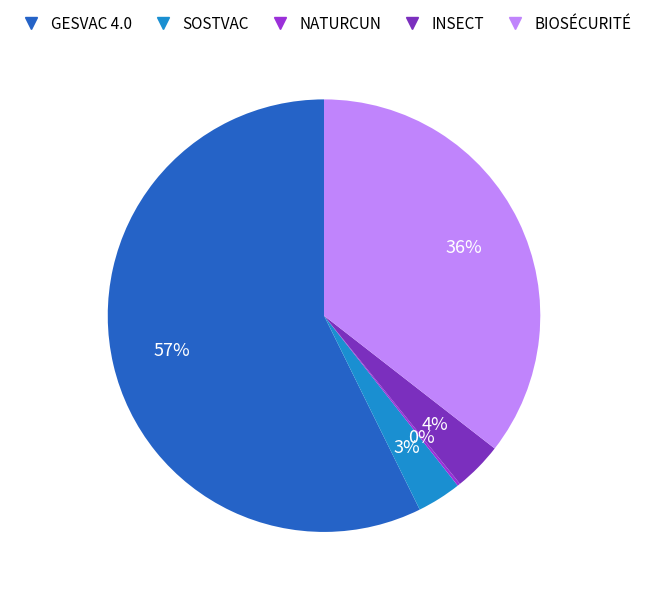

Which category has the biggest portion of the pie?

GESVAC 4.0